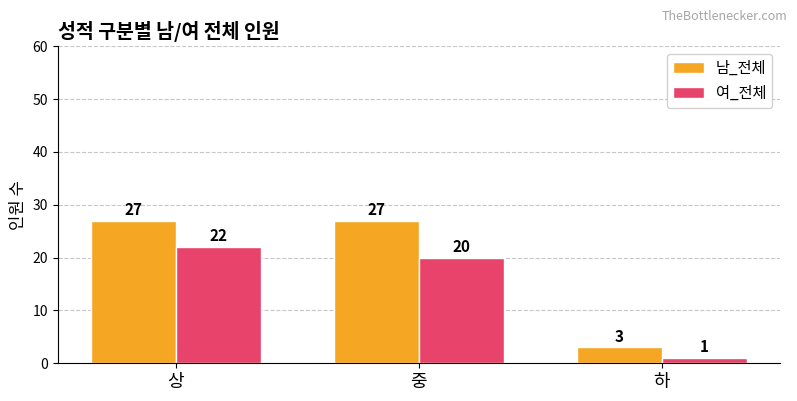

What is the minimum value shown in the chart?

1